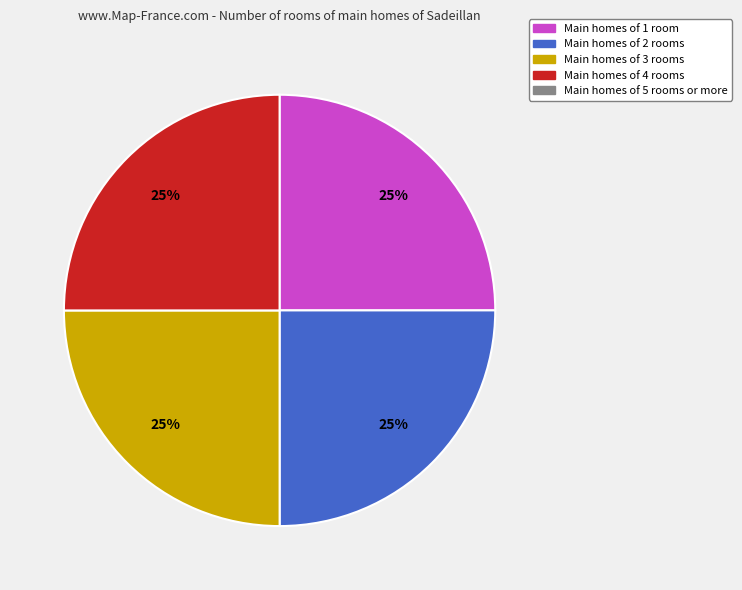

To the nearest percent, what is the average slice percentage?

25%